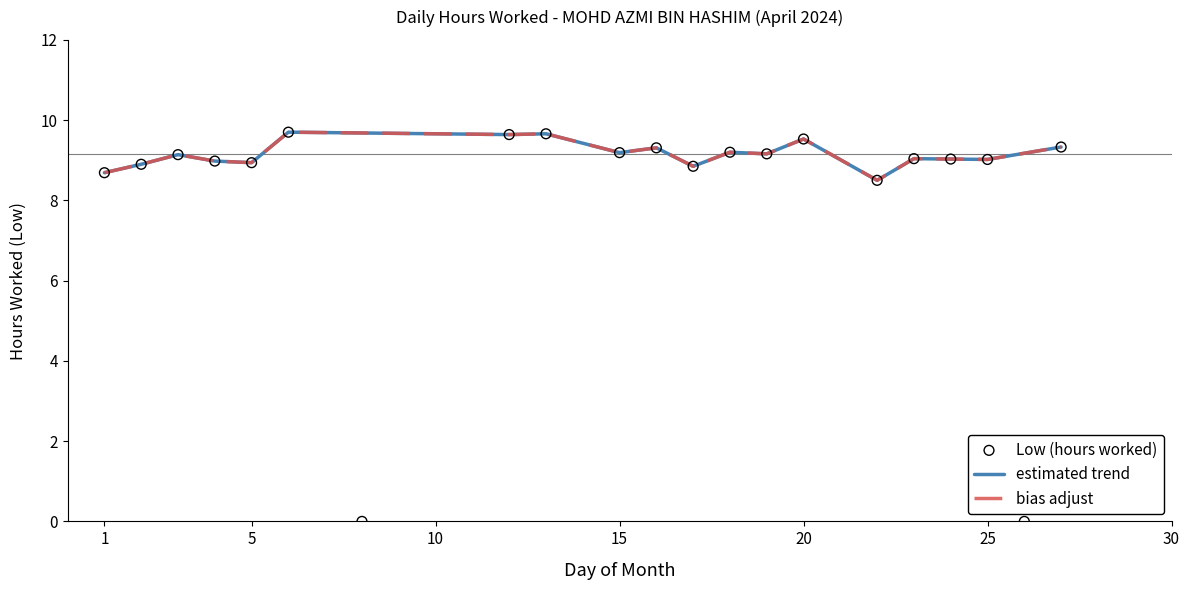

Between 4 and 17, which is larger?

4